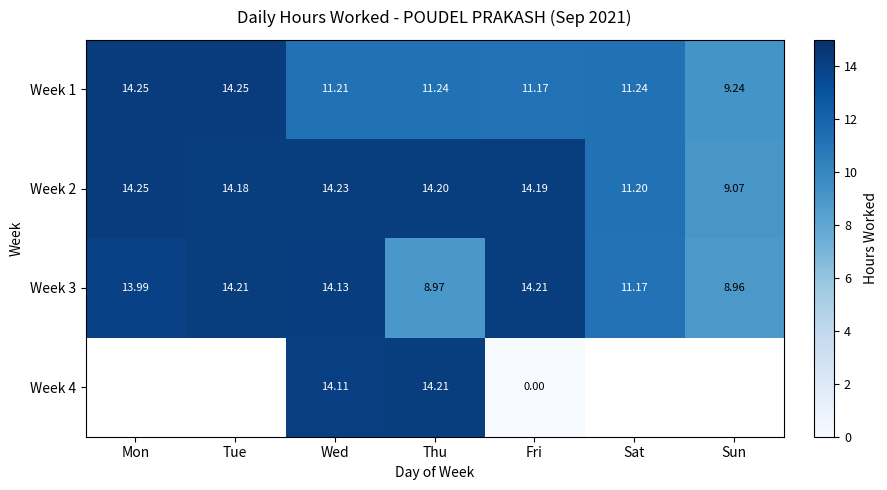

How many values in the Week 2 series exceed 14?

5